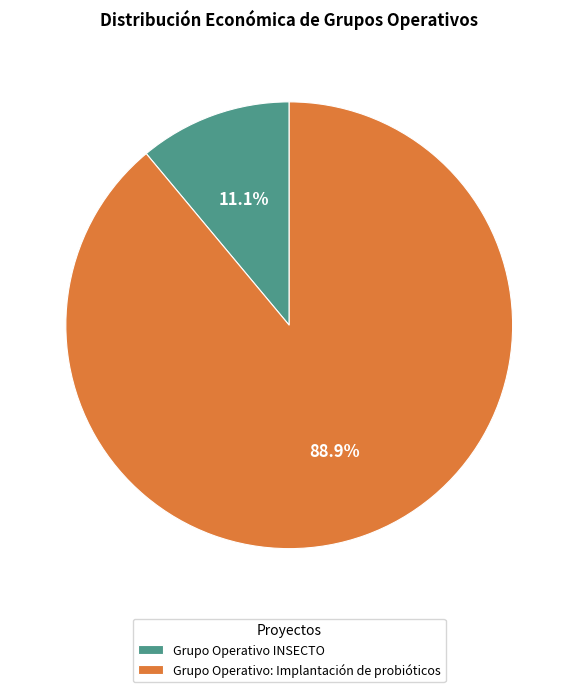

Rank the categories by value from highest to lowest.

Grupo Operativo: Implantación de probióticos, Grupo Operativo INSECTO